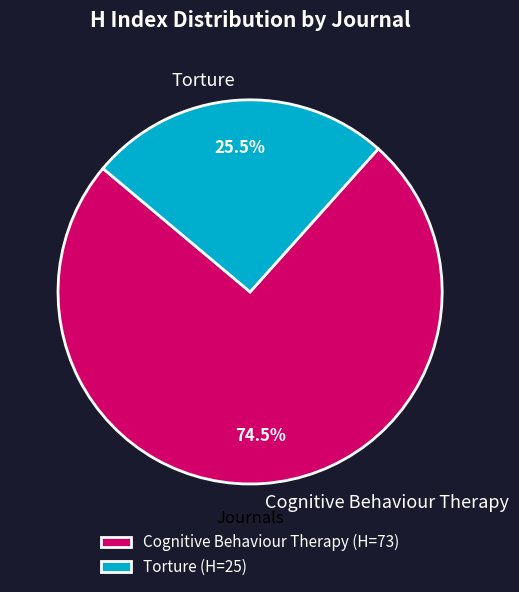

Is there a majority slice in this chart?

Yes